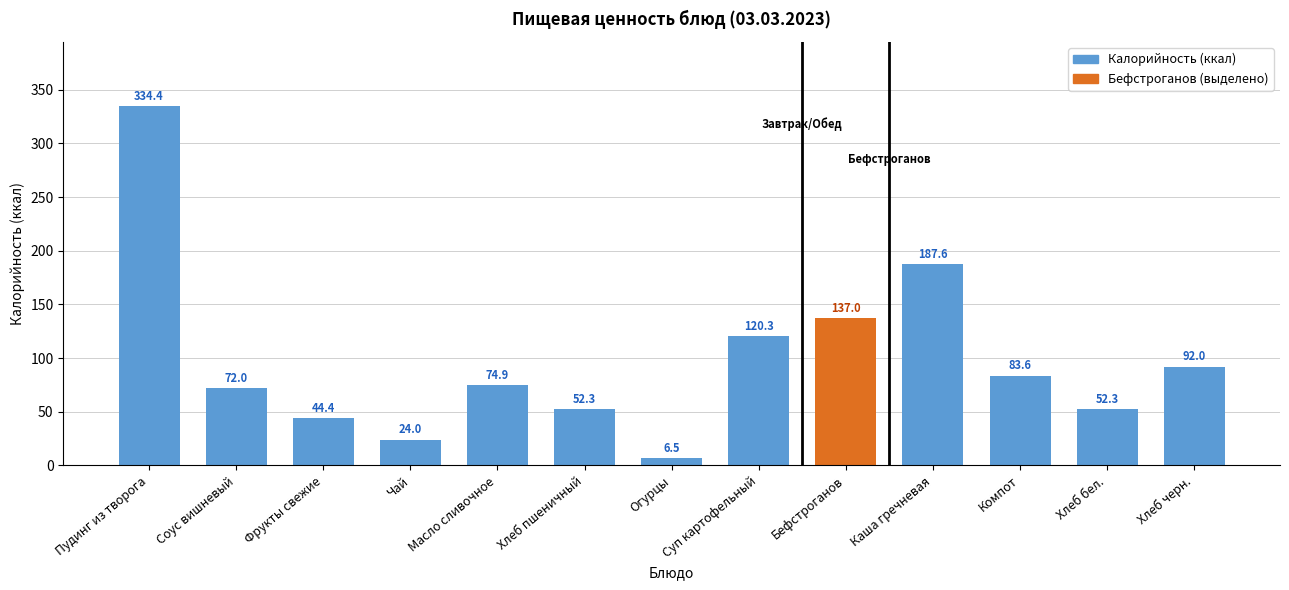

What is the difference between the maximum and minimum values?

327.9